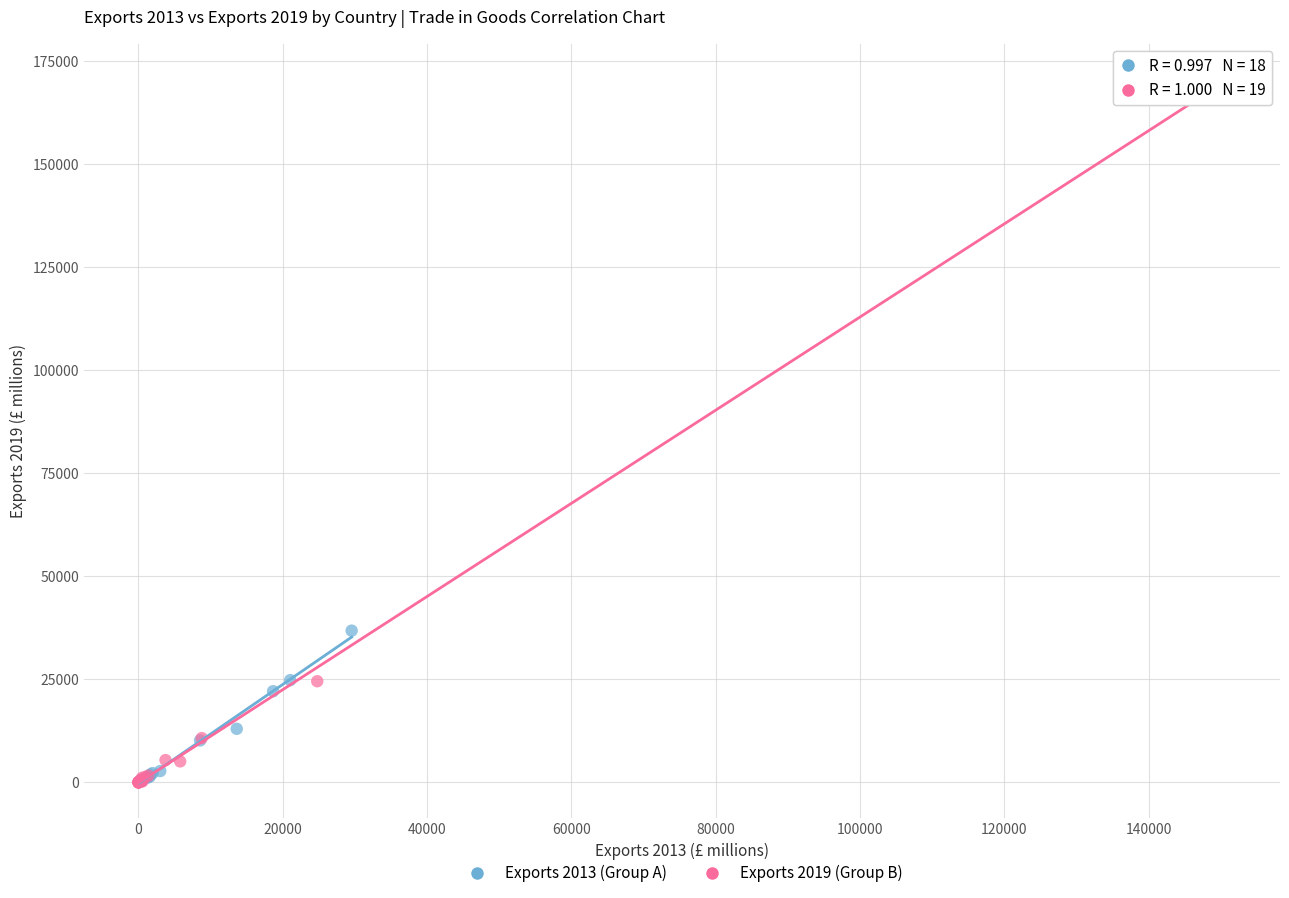

Which series has the largest Y range (max minus min)?

Exports 2019 (Group B)